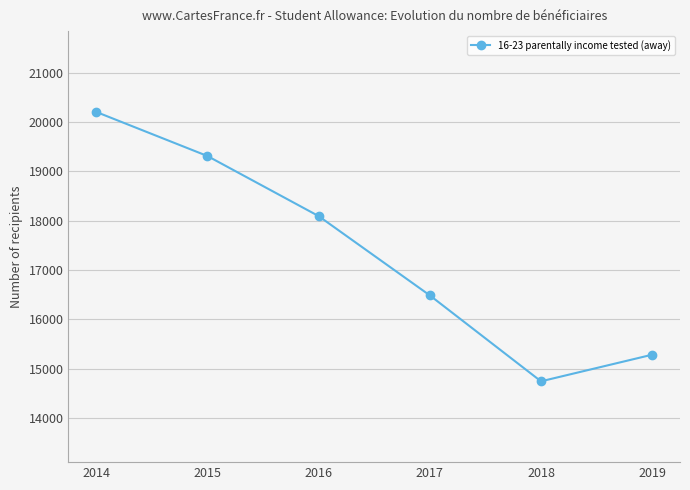

What is the minimum value shown in the chart?

14742